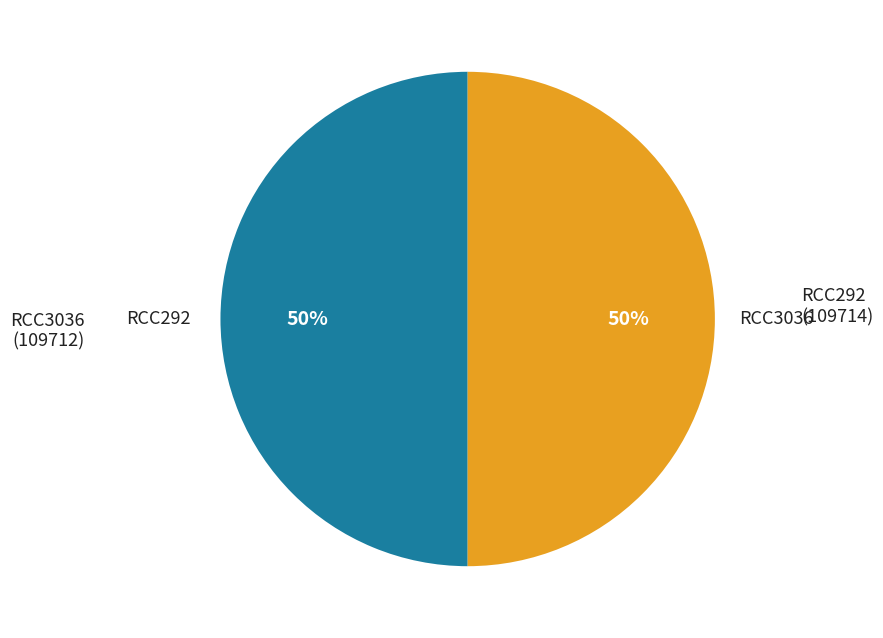

To the nearest percent, what is the average slice percentage?

50%